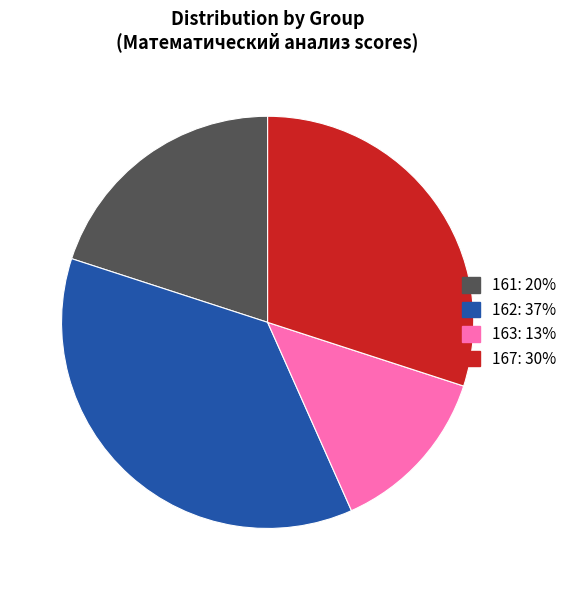

Is there a majority slice in this chart?

No